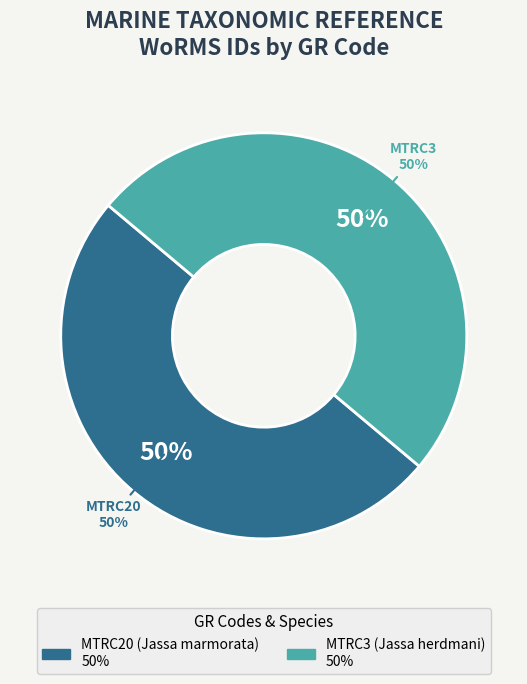

Count the number of slices in the pie.

2